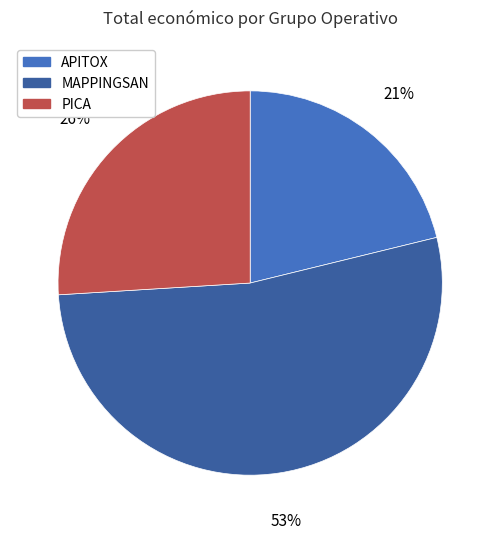

Is PICA the majority of the pie?

No